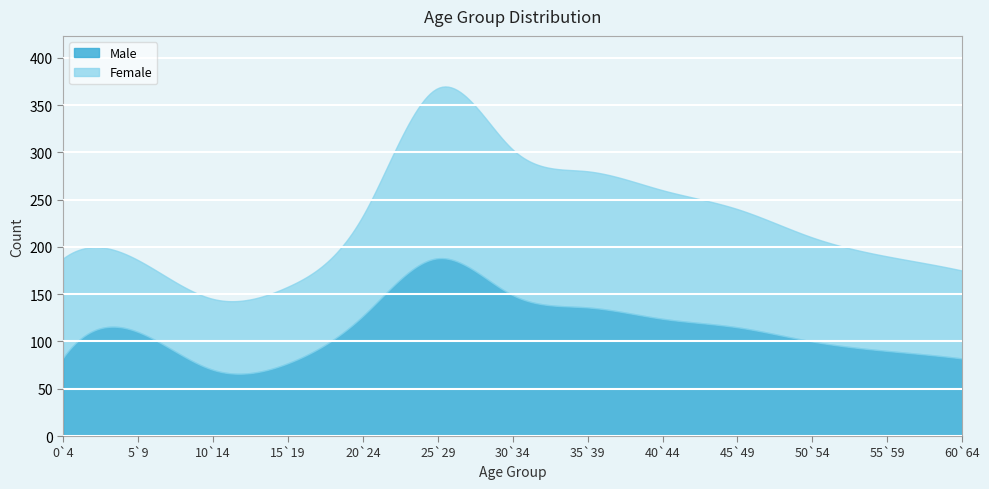

At how many categories does at least one series exceed 169?

11